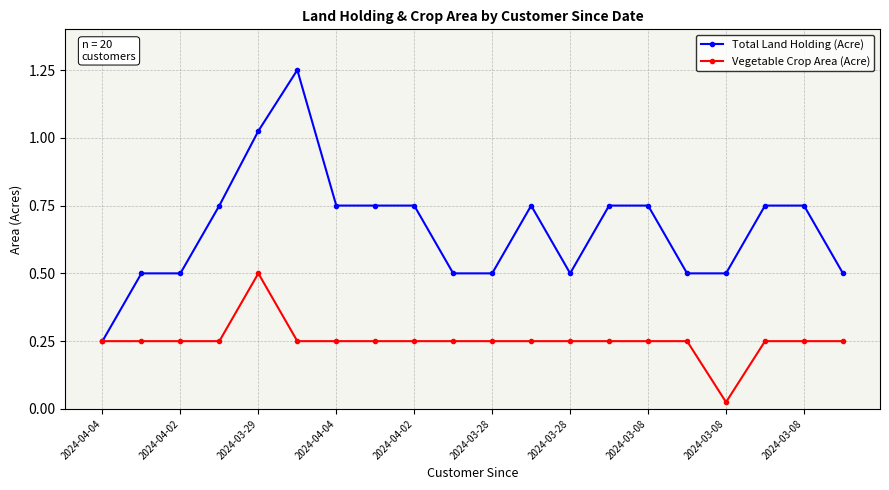

Which series has the largest total across all categories?

Total Land Holding (Acre)